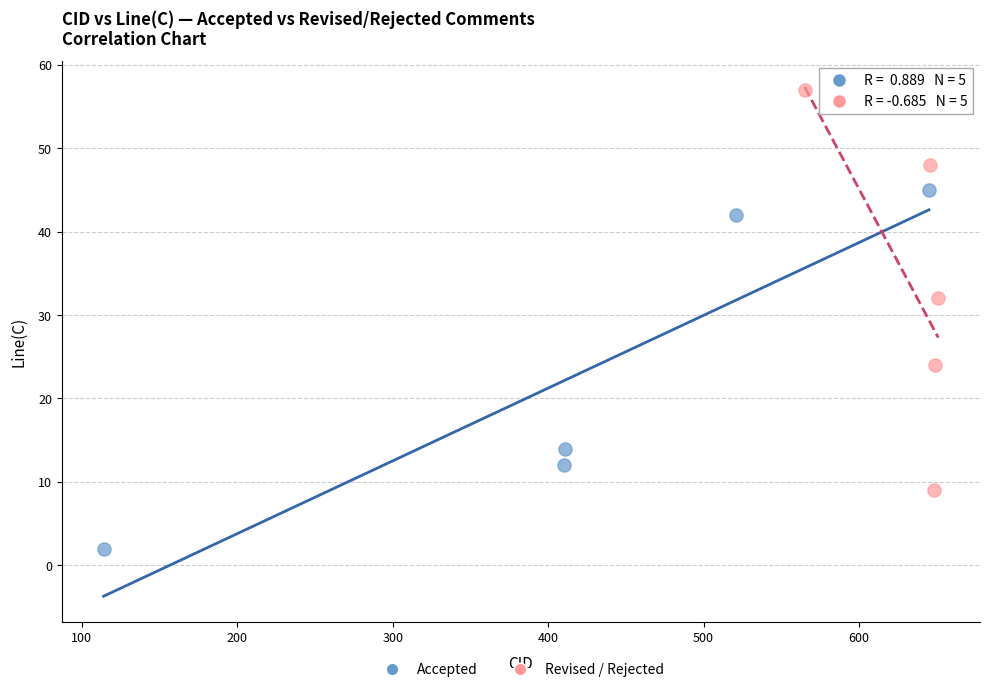

Which series reaches the minimum Y coordinate?

Accepted